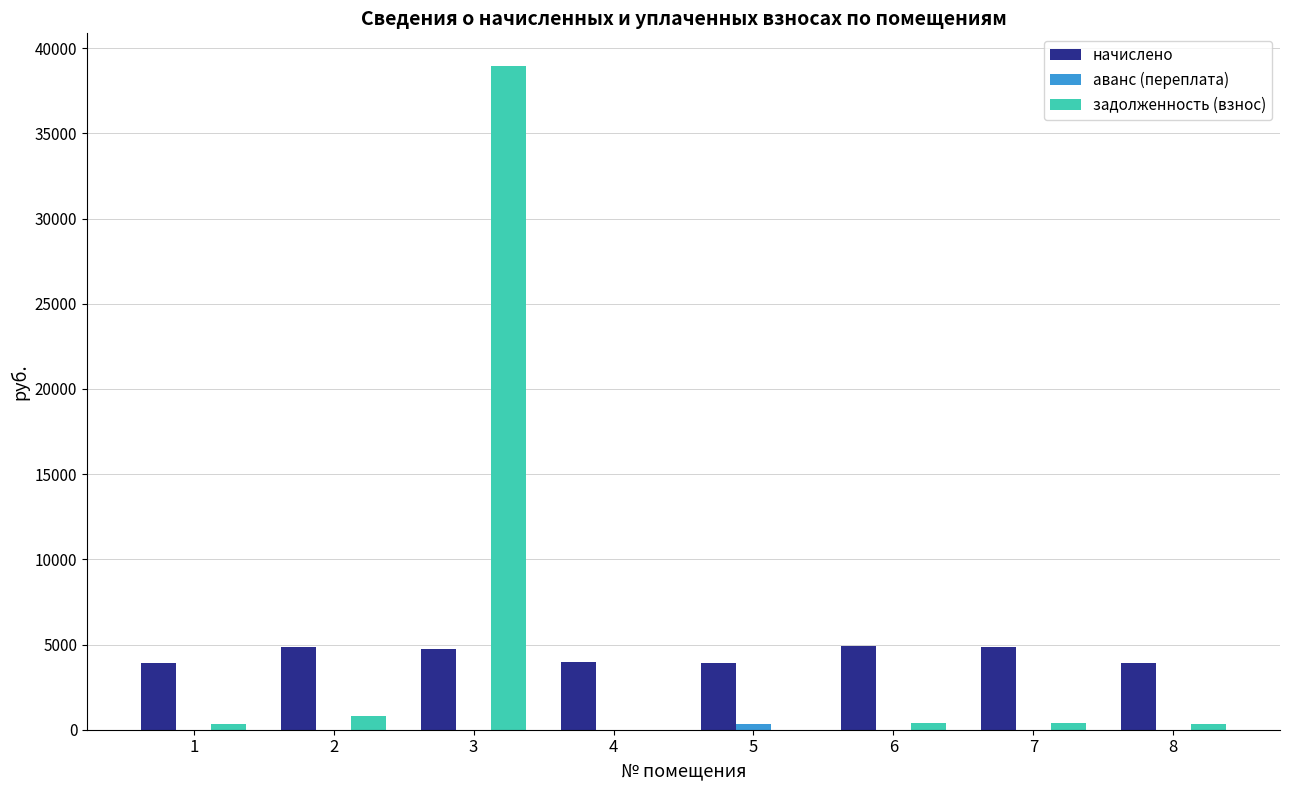

What is the maximum value shown in the chart?

38926.1